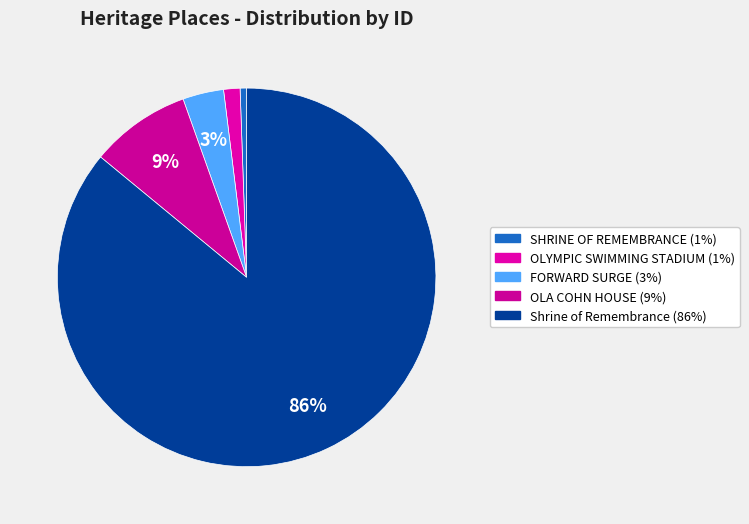

Is it true that FORWARD SURGE is 3% of the pie?

True